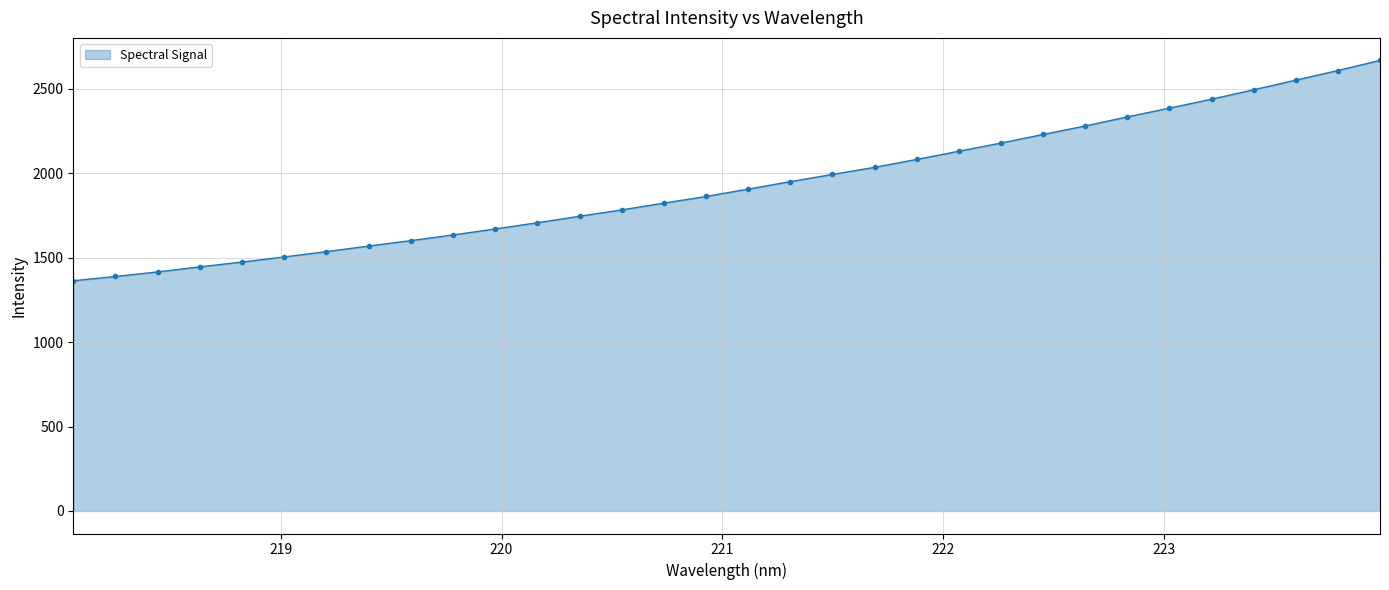

True or false: the data has more than 1 interior local peaks.

False